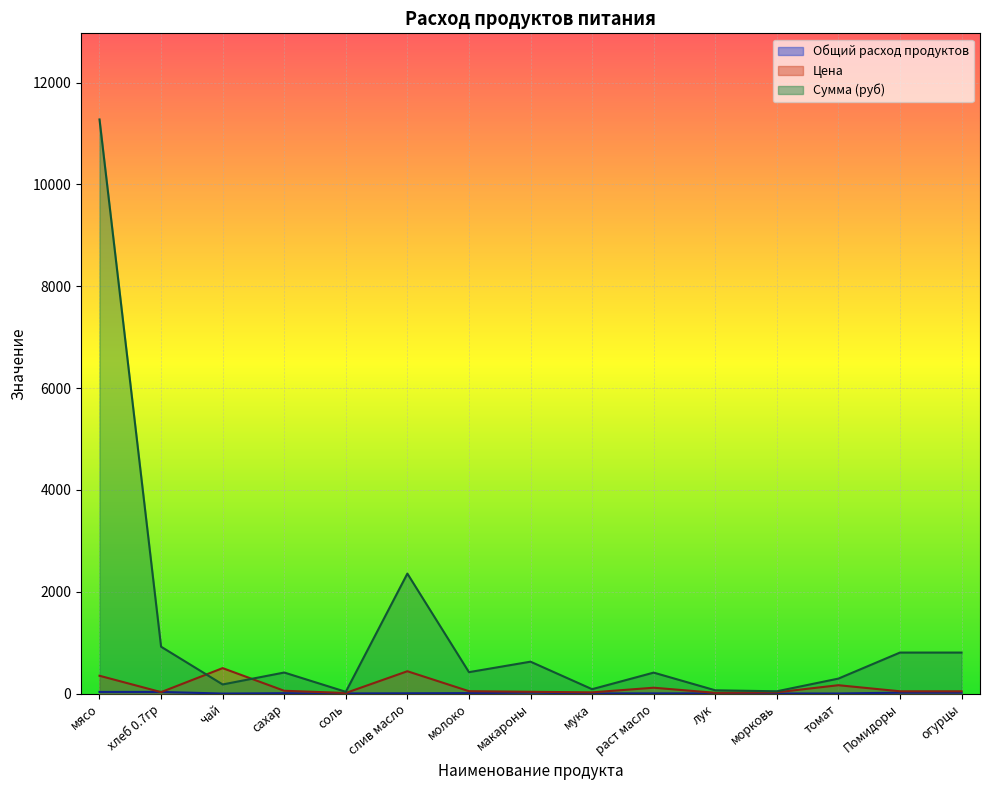

What is the value of the Цена point at the 15th from the left?

45.0